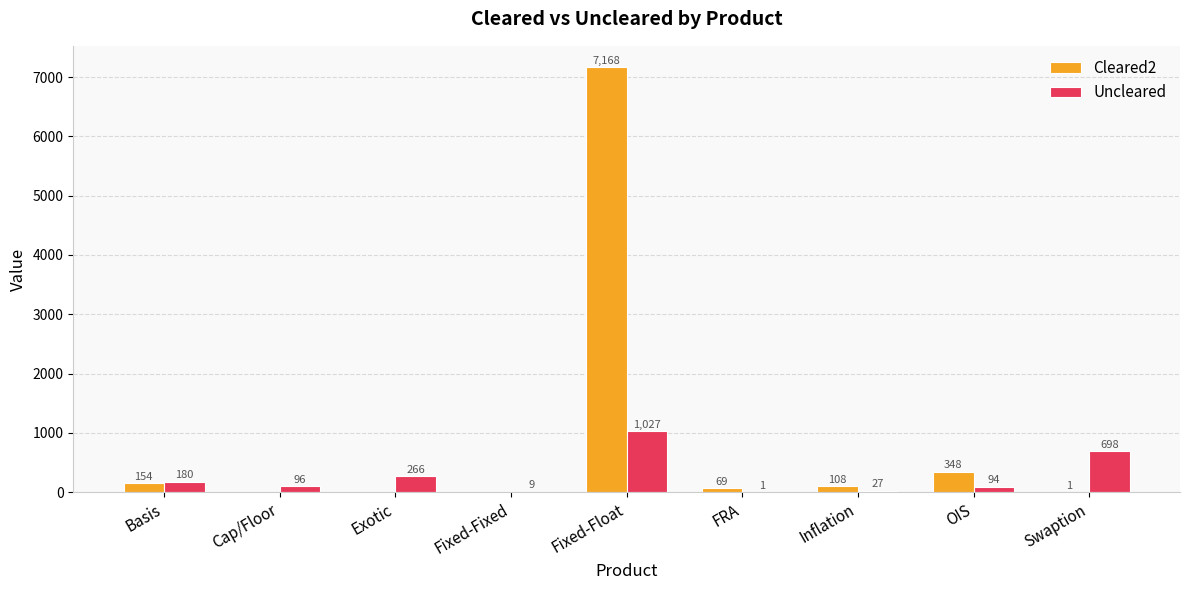

What is the maximum value for Cleared2?

7168